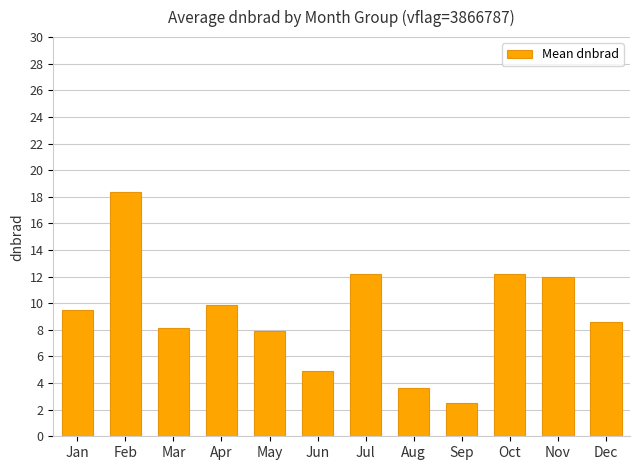

What is the change in value from May to Nov?

+4.1